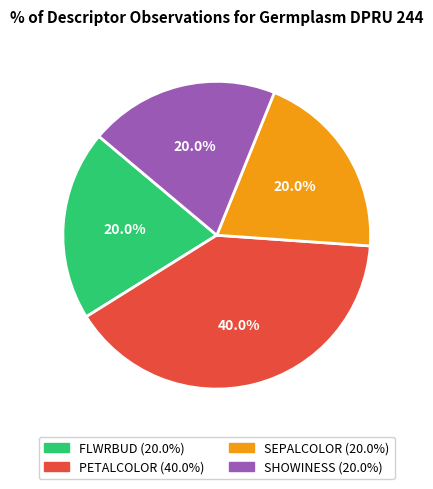

Combined, what portion of the pie is SHOWINESS and SEPALCOLOR?

40.0%